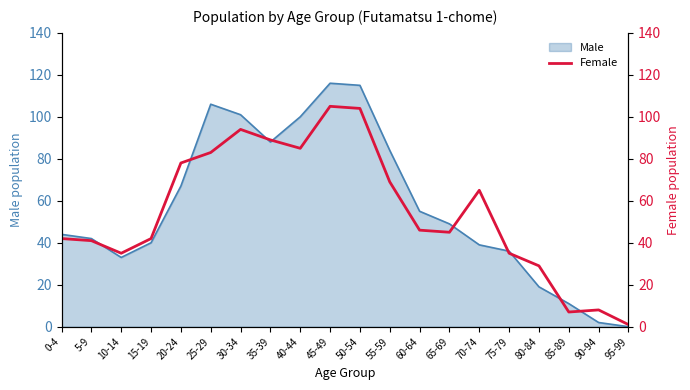

At which label is Male closest to 58?

60-64